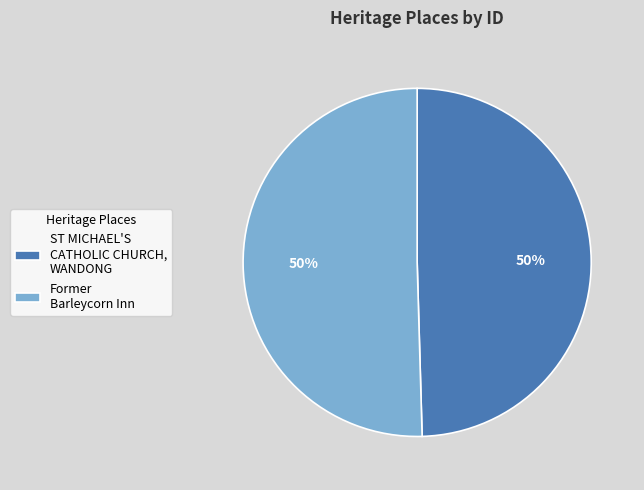

What is the ratio of the value at Former Barleycorn Inn to the value at ST MICHAEL'S CATHOLIC CHURCH, WANDONG?

1.0